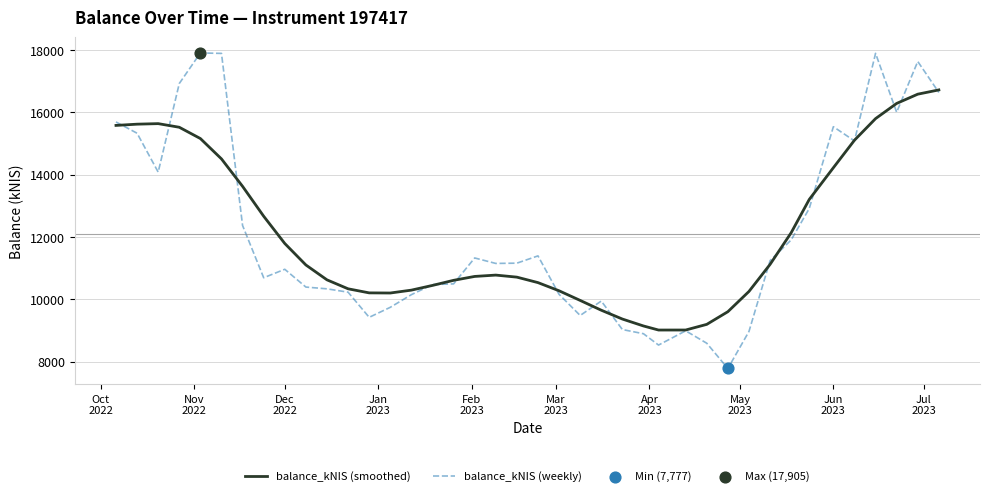

What is the greatest value displayed?

17904.7